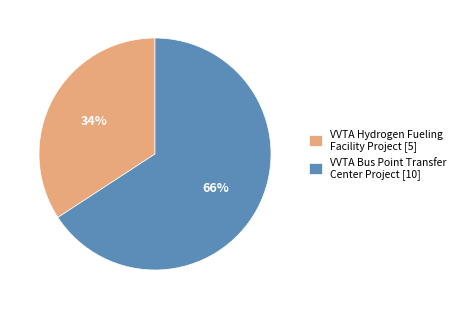

What percentage is the VVTA Hydrogen Fueling Facility Project [5] slice, to the nearest percent?

34%